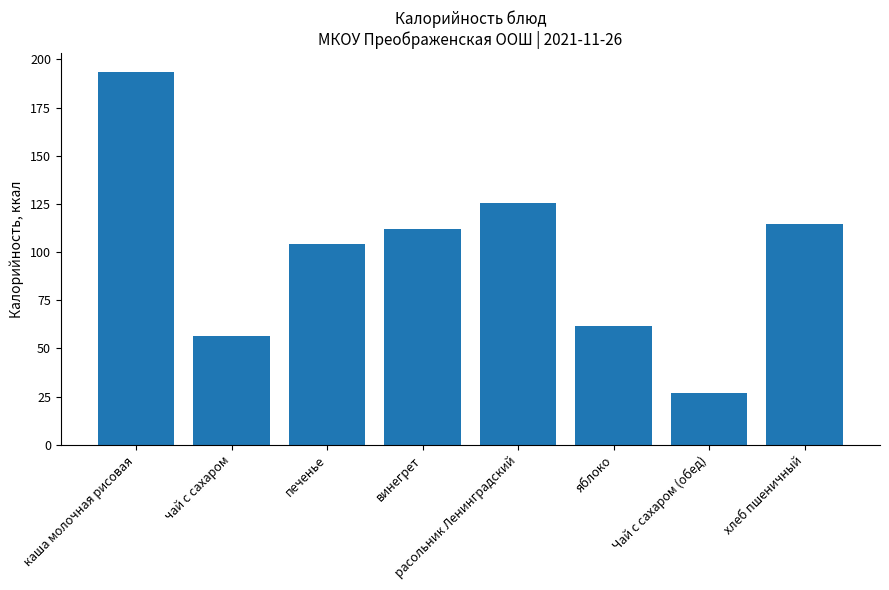

Rank the categories by value from highest to lowest.

каша молочная рисовая, расольник Ленинградский, хлеб пшеничный, винегрет, печенье, яблоко, чай с сахаром, Чай с сахаром (обед)